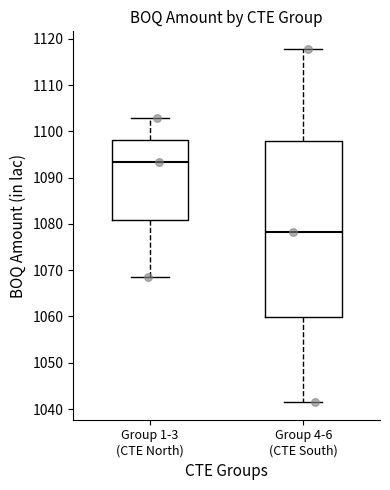

Comparing the boxes themselves (not the whiskers), which one is the tallest?

Group 4-6 (CTE South)